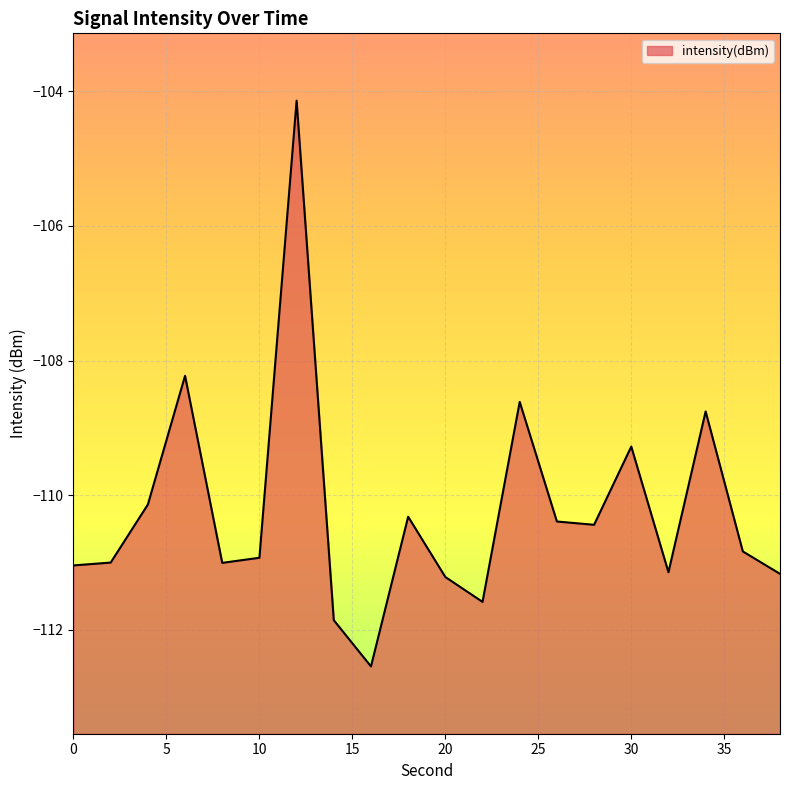

What is the value of the 8th point from the left?

-111.9